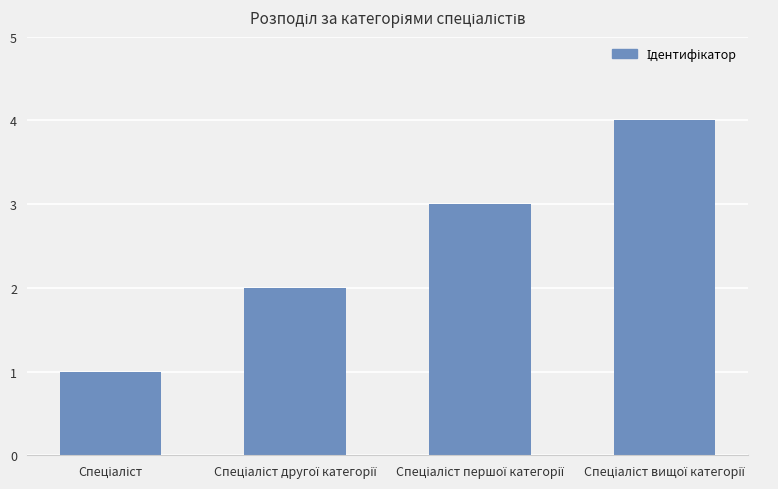

What is the difference between the maximum and minimum values?

3